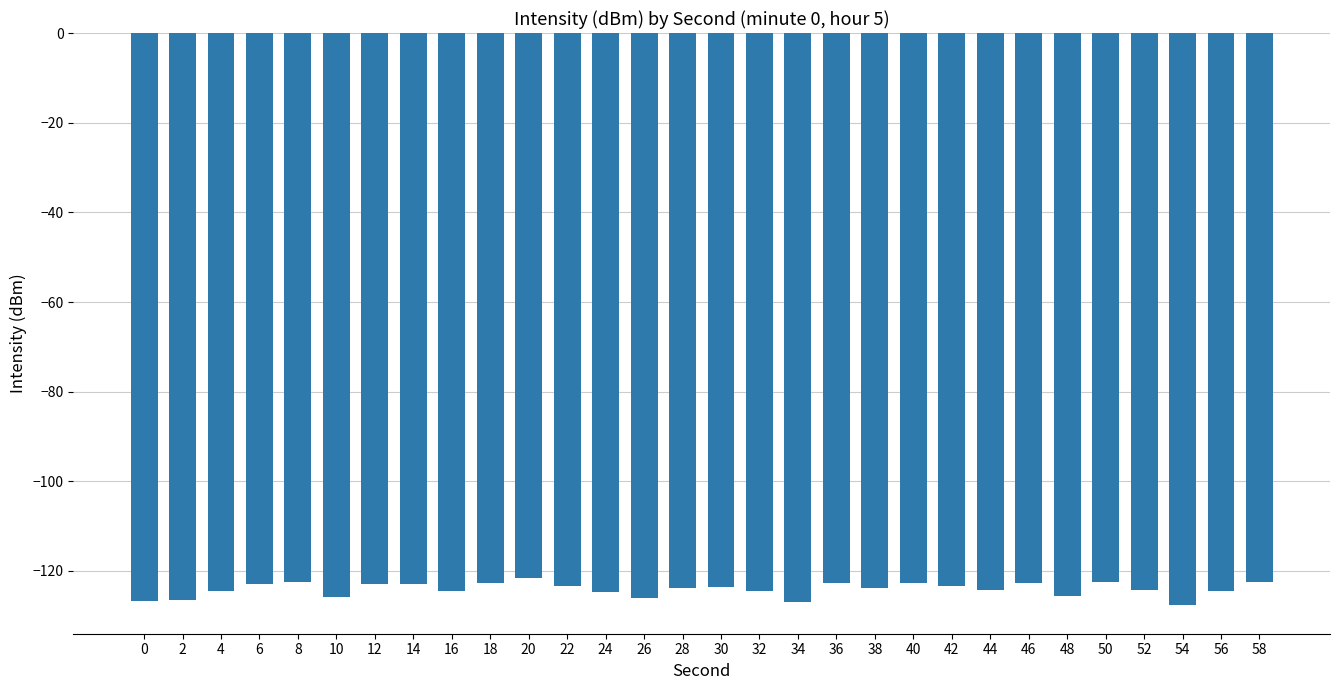

The chart shows a value of -121.6 at 20. True or false?

True